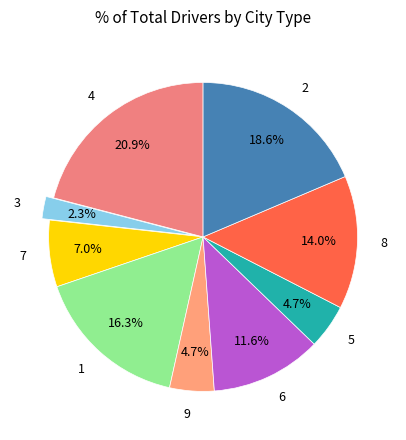

To the nearest percent, what is the difference between the largest and smallest slice percentages?

19%